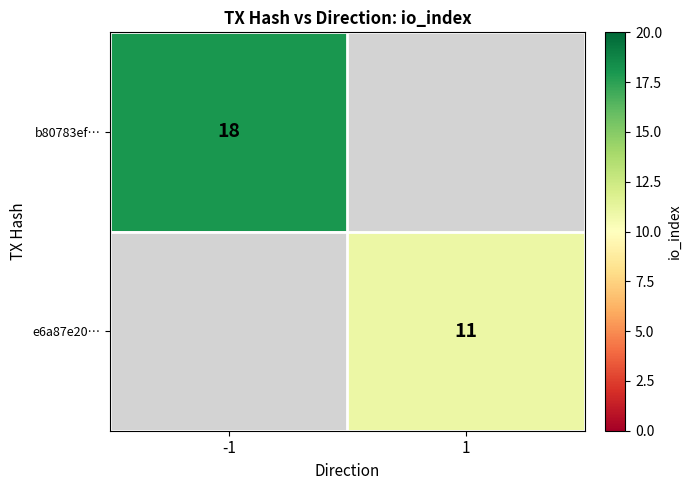

True or false: e6a87e20… has a value of 11 at 1.

True